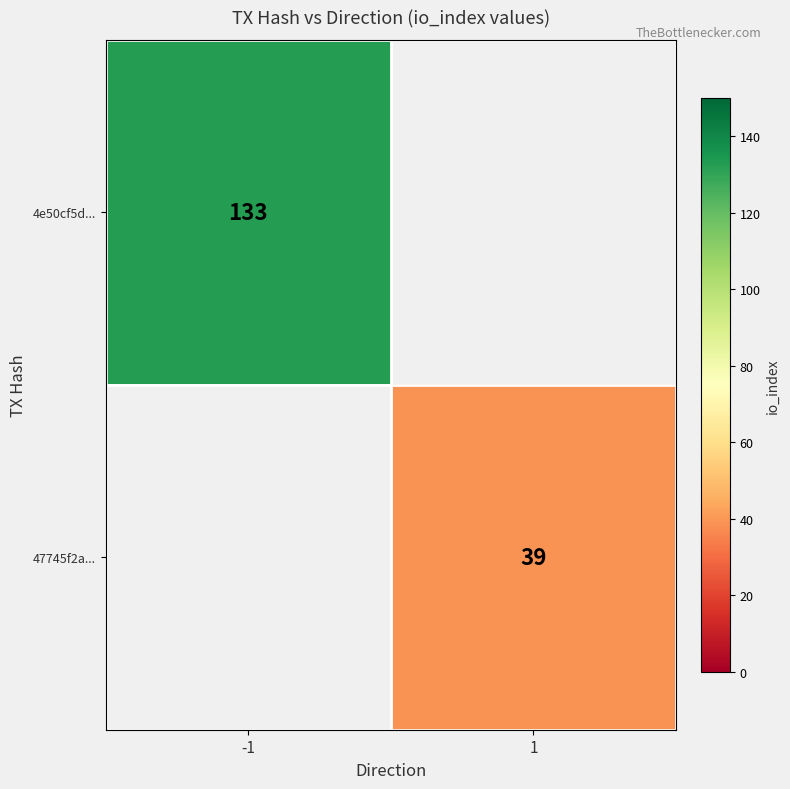

The 4e50cf5d... series shows 133 at -1. True or false?

True